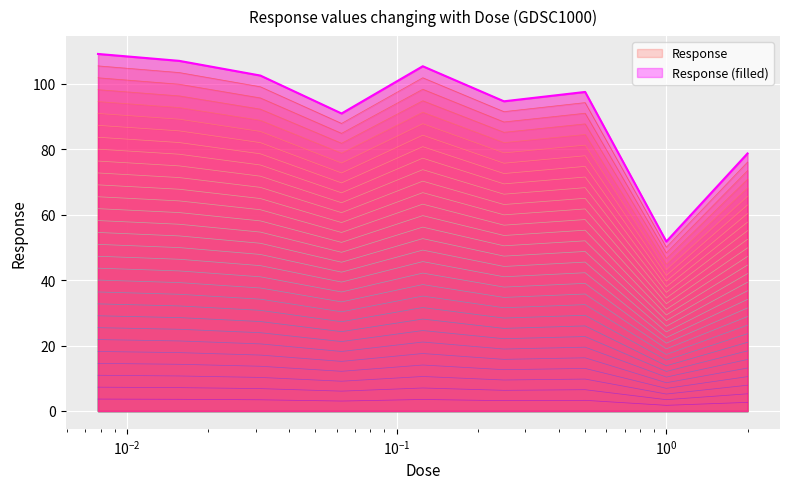

Where is the first local minimum?

0.0625